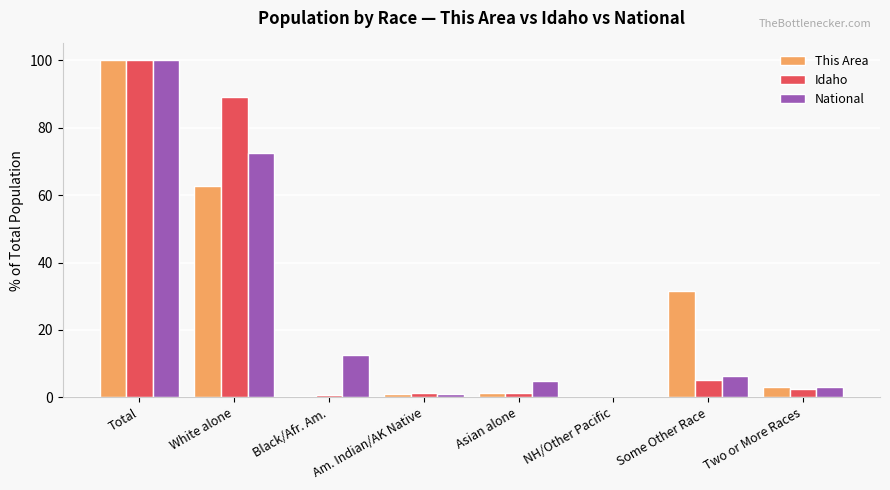

Is the value of This Area at Some Other Race greater than the value of National at White alone?

No